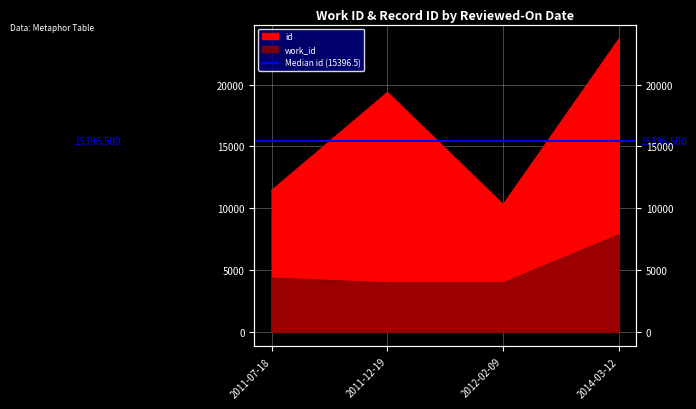

Reading left to right, extract all data points from this chart.

work_id: 2011-07-18=4353	2011-12-19=3959	2012-02-09=3958	2014-03-12=7842
id: 2011-07-18=11436	2011-12-19=19357	2012-02-09=10287	2014-03-12=23664